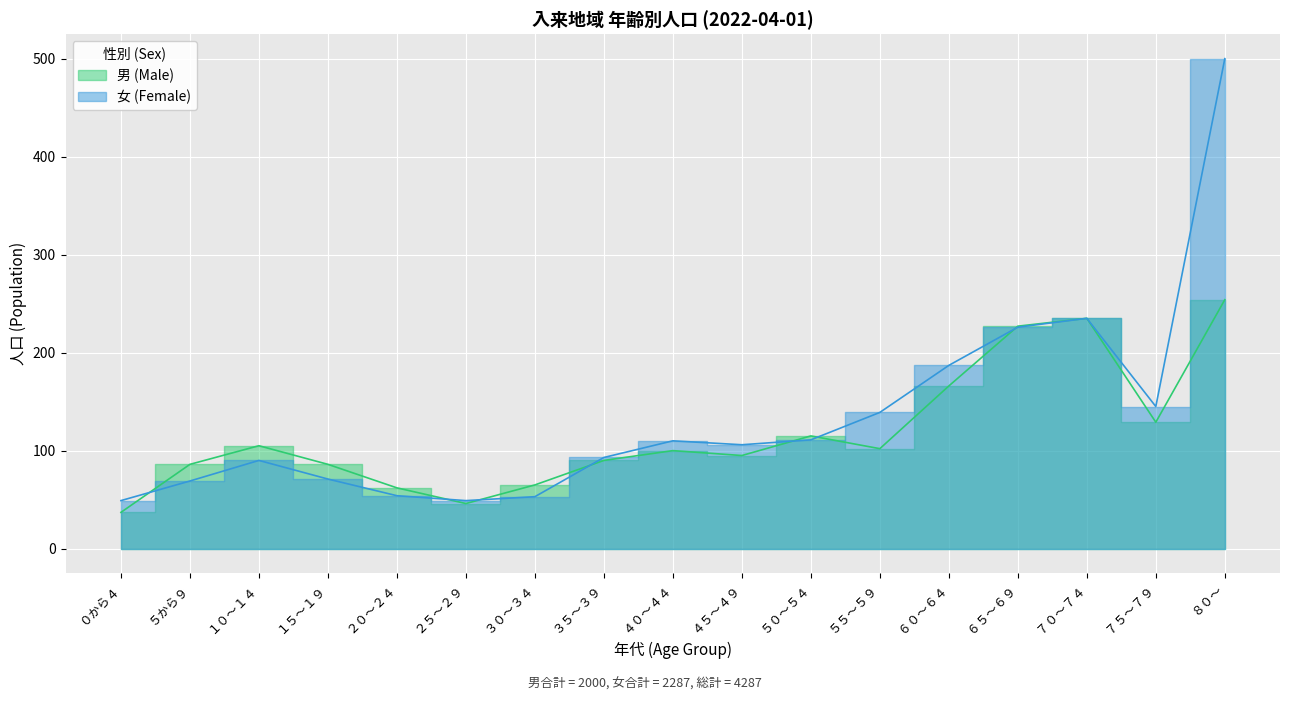

At which category does the chart reach its peak across all series?

８０～